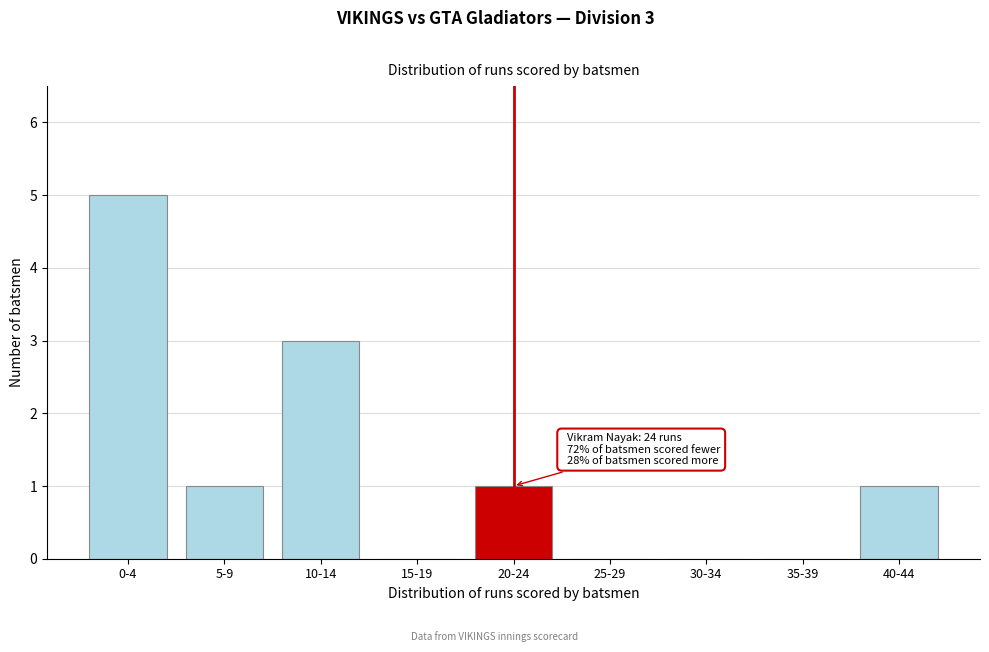

Reading left to right, what are all the values shown in this chart?

0-4=5	5-9=1	10-14=3	15-19=0	20-24=1	25-29=0	30-34=0	35-39=0	40-44=1